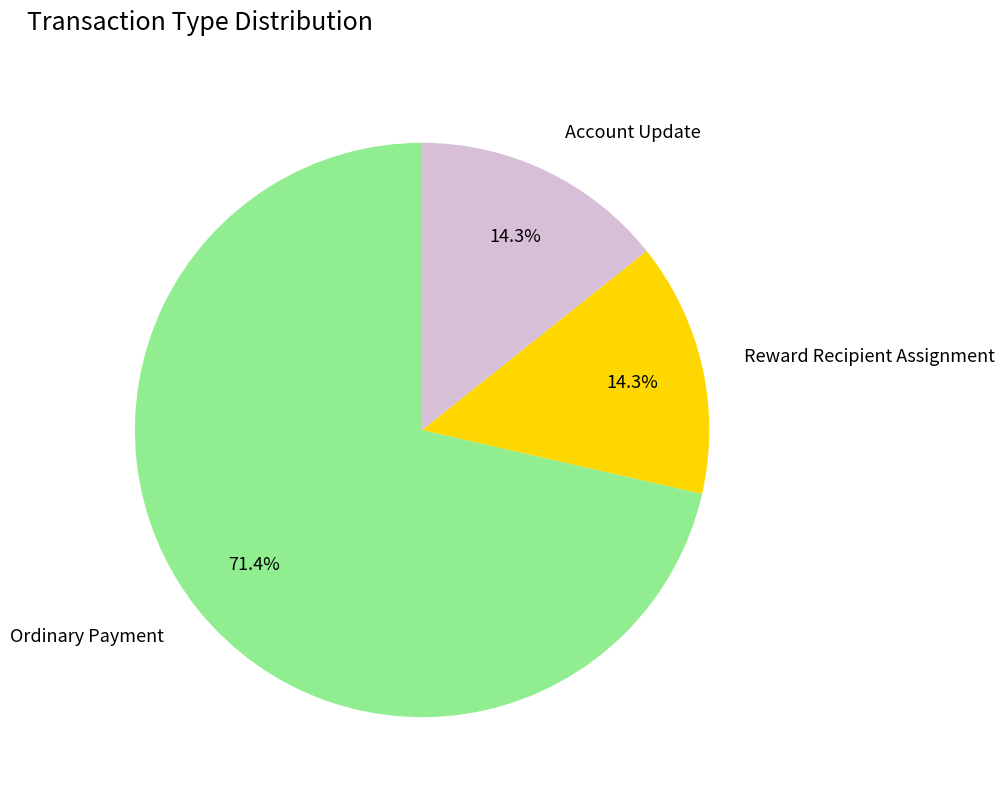

To the nearest percent, what portion does Ordinary Payment represent?

71%